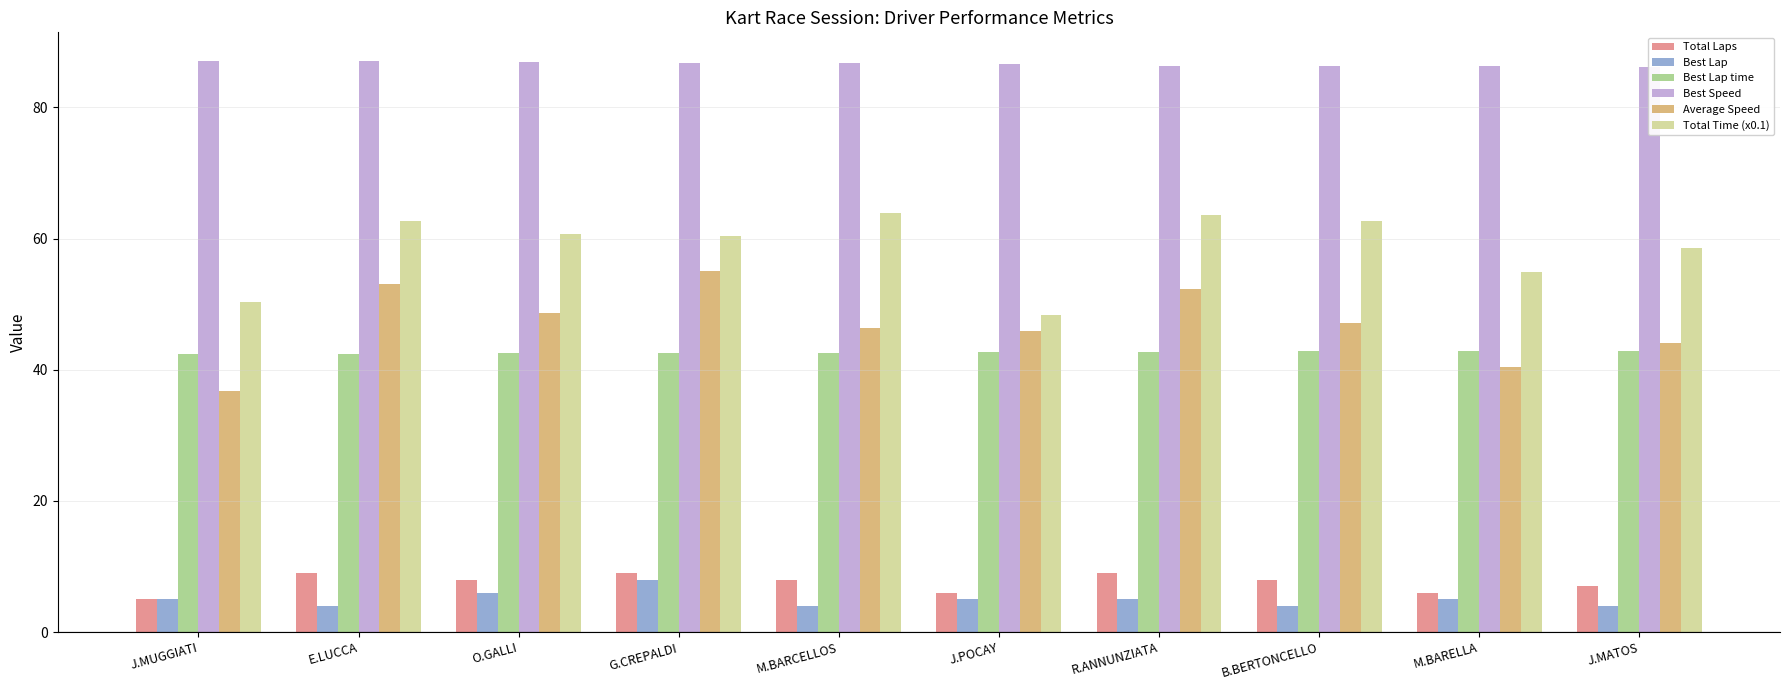

What is the spread (max minus min) of values at B.BERTONCELLO?

82.3